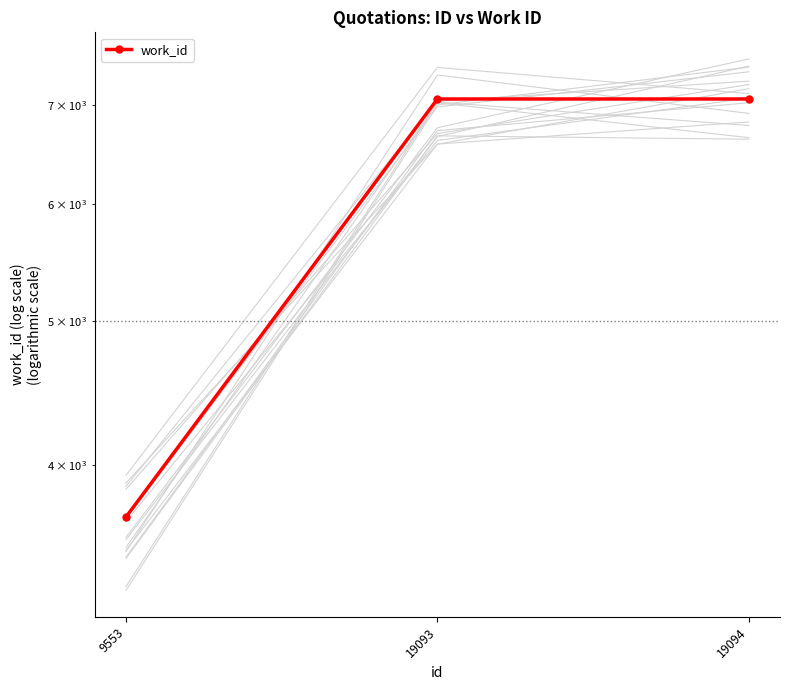

Which has a higher value, 19094 or 9553?

19094